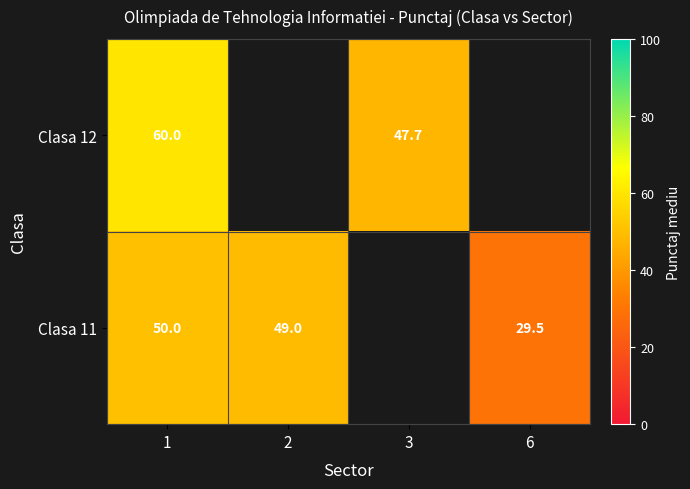

The value of Clasa 12 at 3 is 62.8. True or false?

False